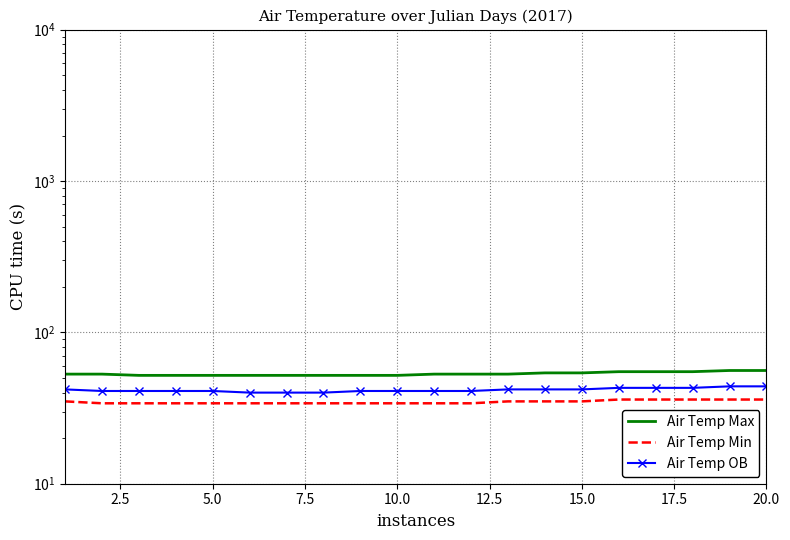

What is the sum of all Air Temp OB values?

833